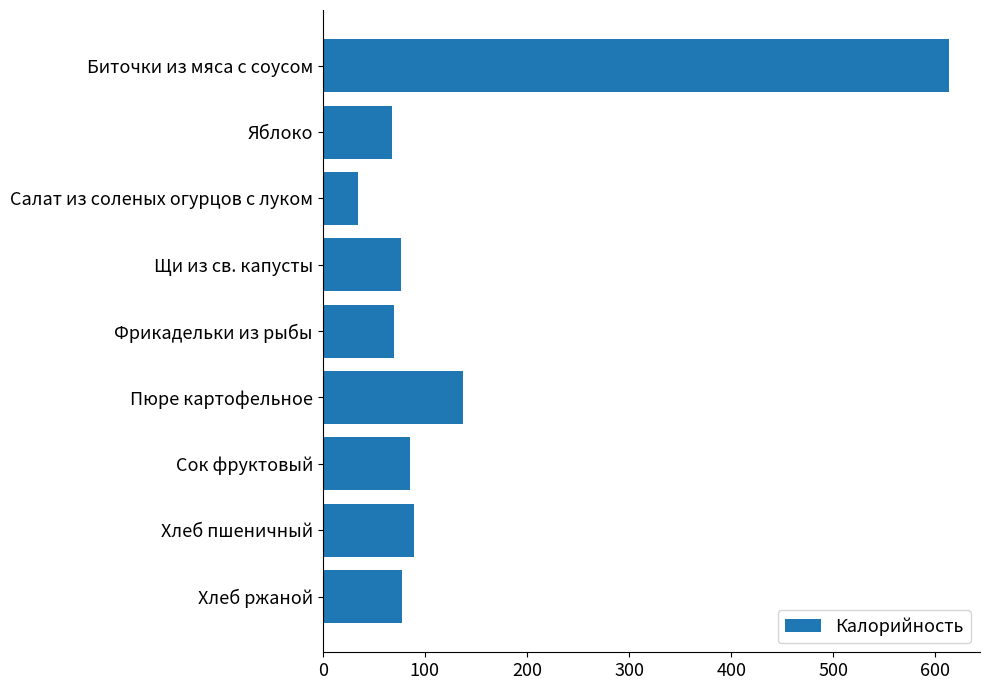

How many distinct data groups are displayed?

1